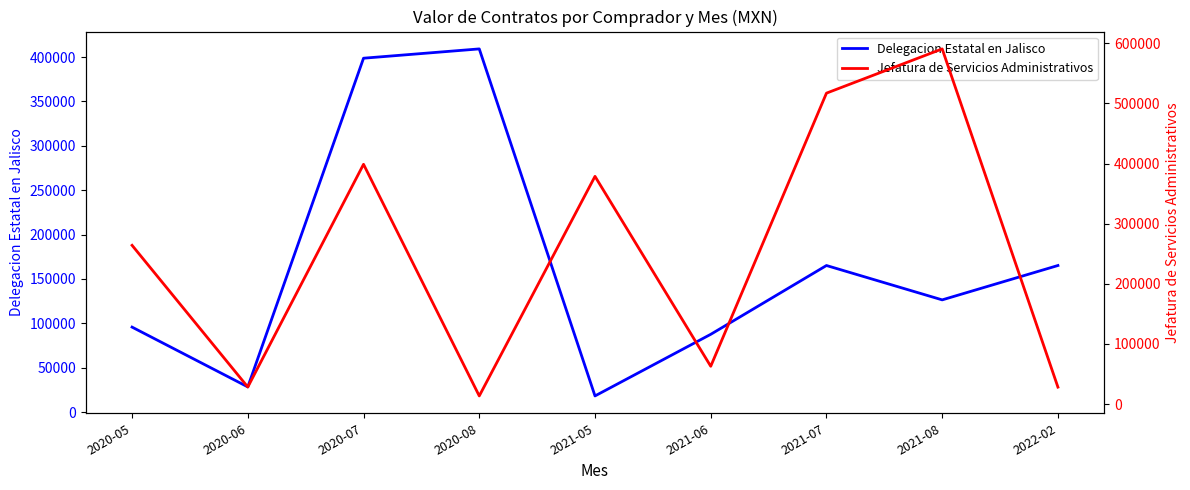

What is the minimum value for Delegacion Estatal en Jalisco?

18260.8